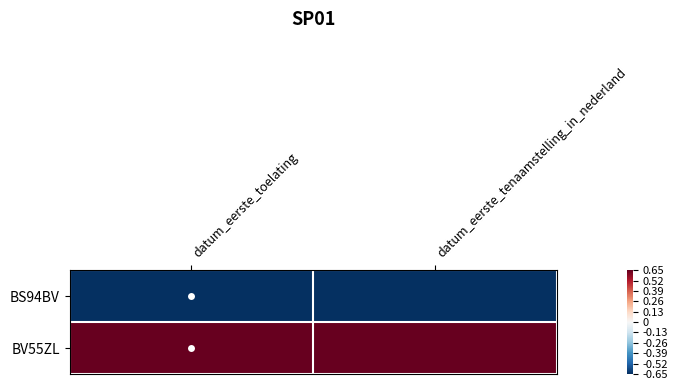

Reading left to right, extract all data points from this chart.

BS94BV: datum_eerste_toelating=-0.7	datum_eerste_tenaamstelling_in_nederland=-0.7
BV55ZL: datum_eerste_toelating=0.7	datum_eerste_tenaamstelling_in_nederland=0.7